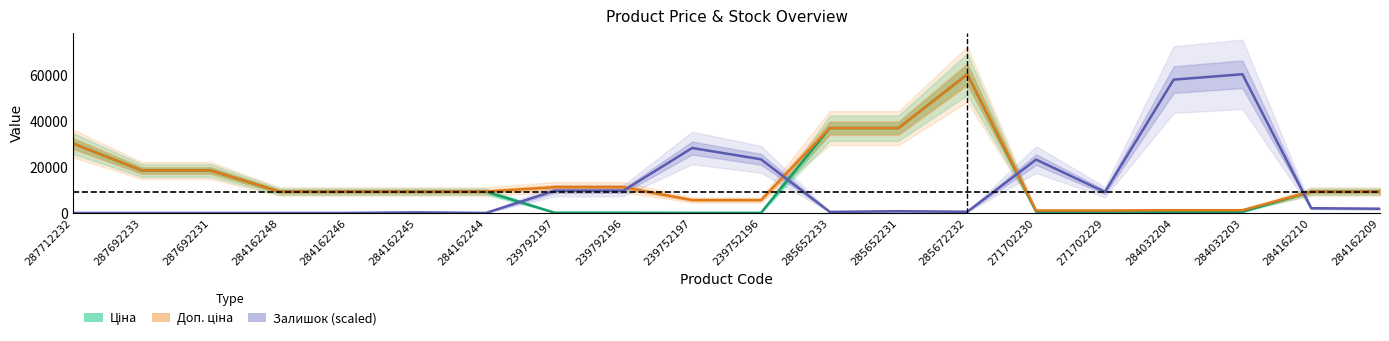

At which category does Залишок (scaled) reach its first local peak?

284162245